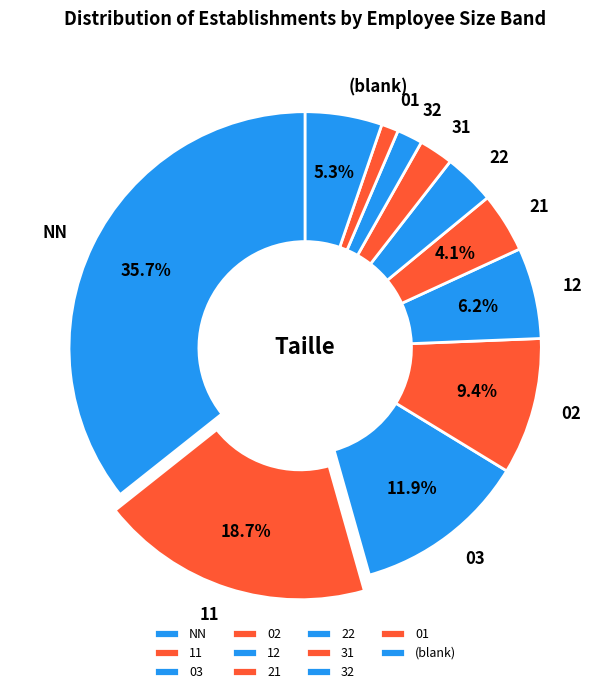

Between (blank) and 31, which is larger?

(blank)